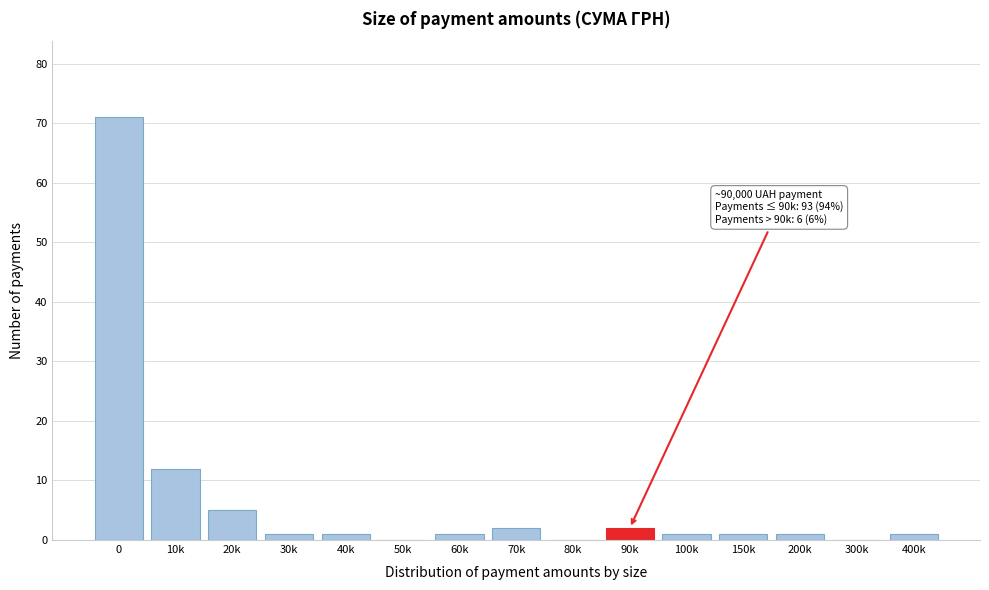

Reading right to left, extract all data points from this chart.

400k=1	300k=0	200k=1	150k=1	100k=1	90k=2	80k=0	70k=2	60k=1	50k=0	40k=1	30k=1	20k=5	10k=12	0=71